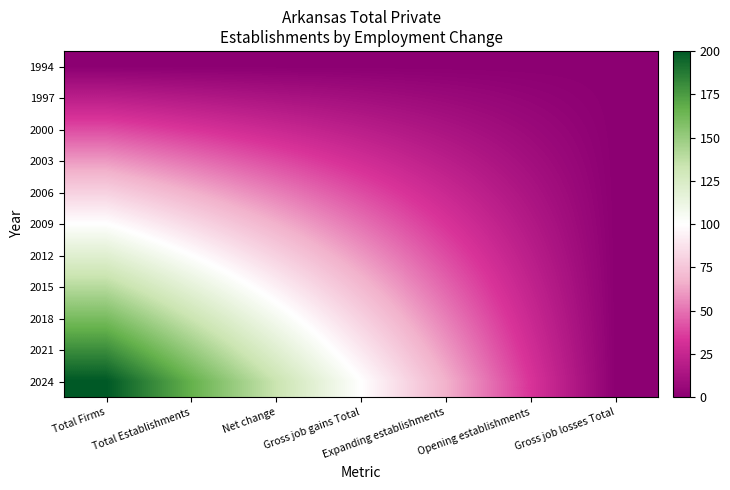

How many data points does each series have?

7